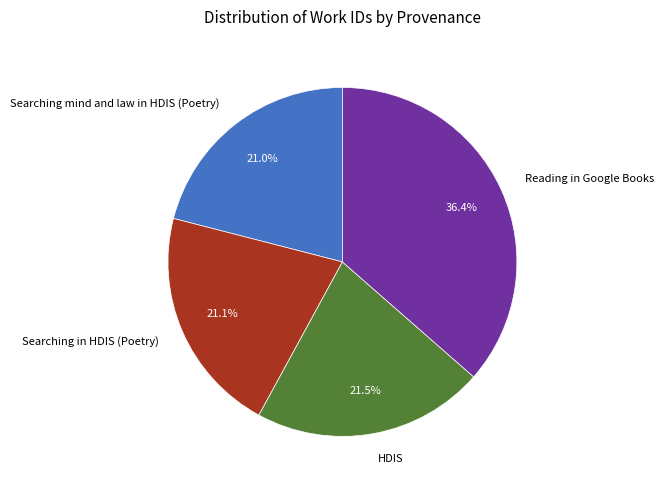

Does any single category account for the majority?

No